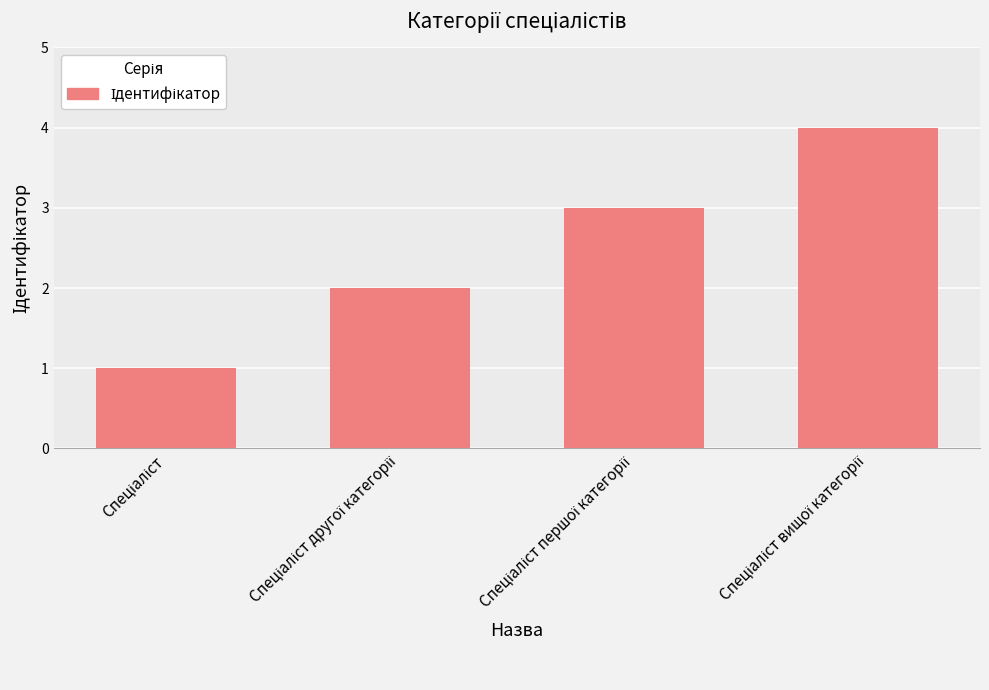

Reading left to right, transcribe all the data shown in this chart.

1	2	3	4